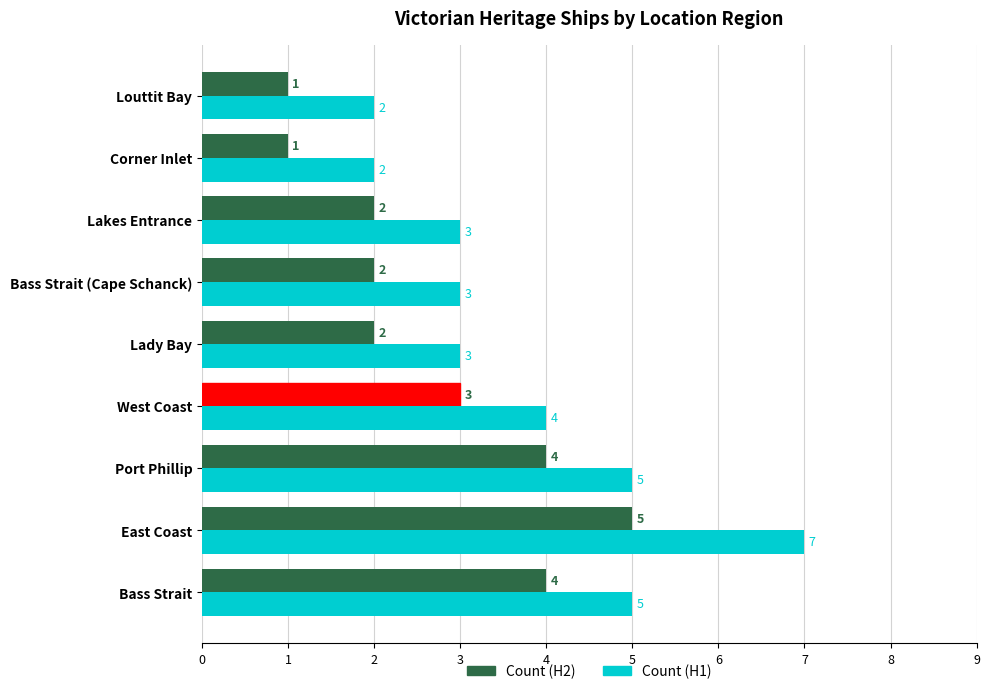

List the series in order of their overall mean, highest first.

Count (H1), Count (H2)